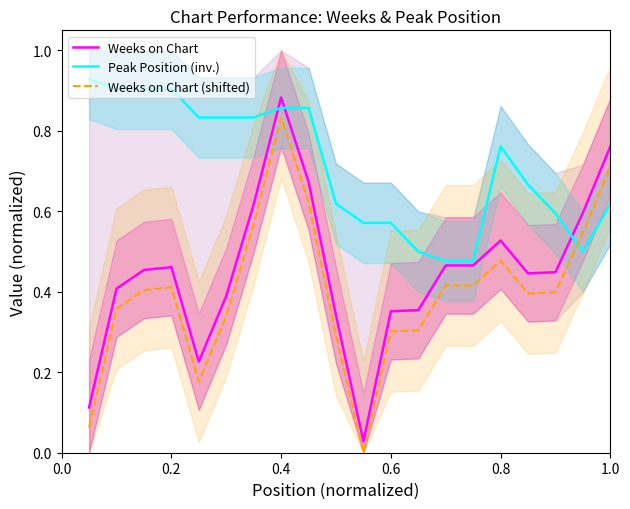

True or false: Weeks on Chart and Peak Position (inv.) cross at least once.

True